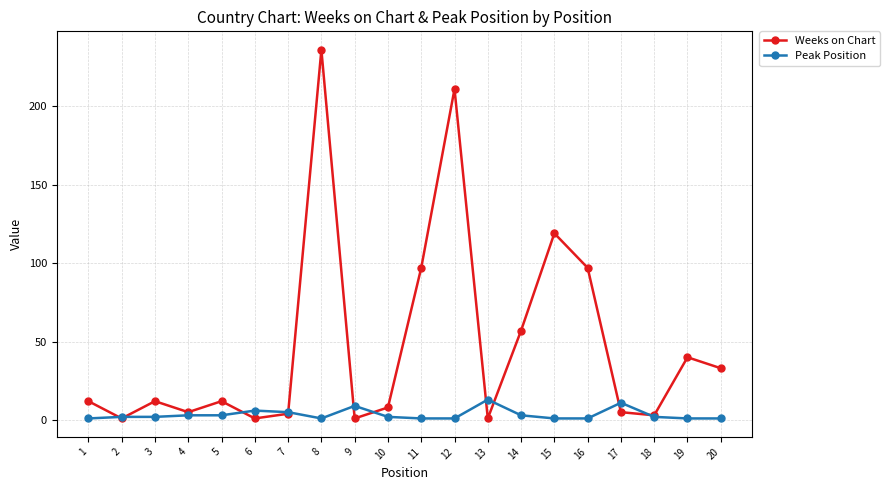

Which series has the widest spread of values?

Weeks on Chart